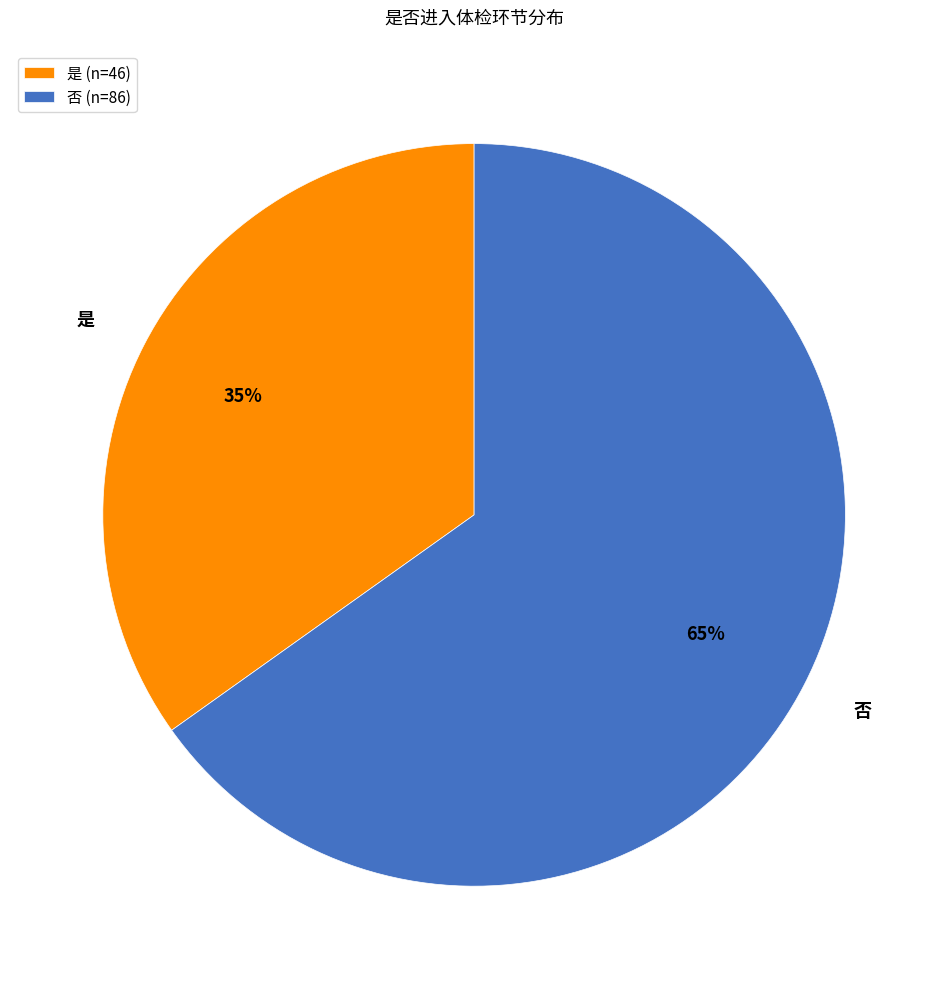

Count the number of slices in the pie.

2